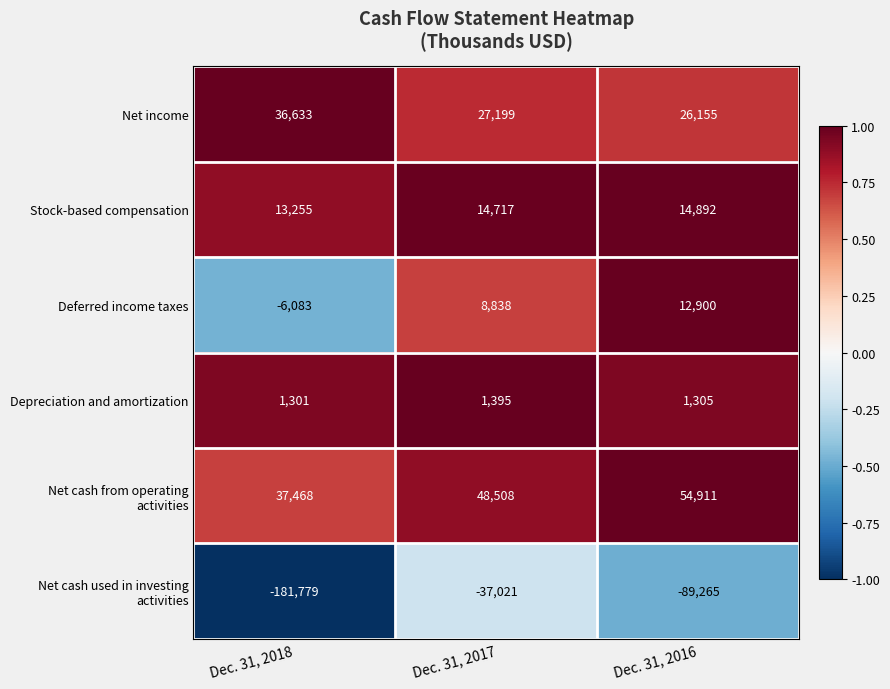

At which label is Deferred income taxes closest to 3408?

Dec. 31, 2017